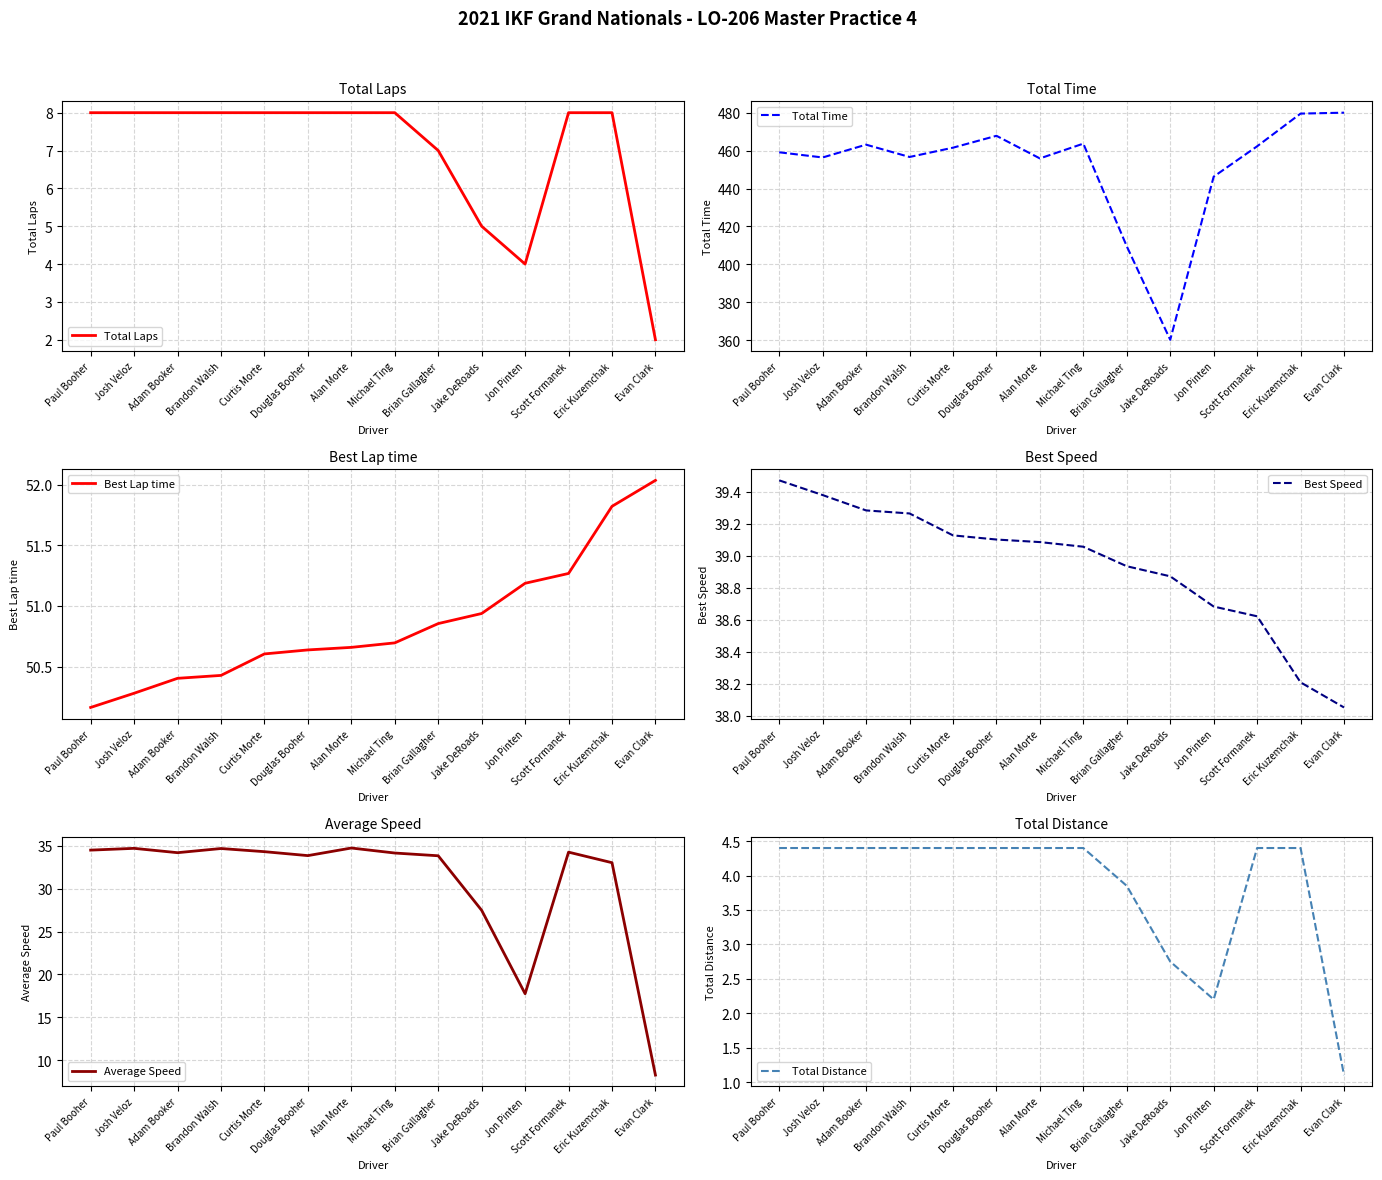

Reading left to right, what are all the values shown in this chart?

Total Laps: Paul Booher=8.0	Josh Veloz=8.0	Adam Booker=8.0	Brandon Walsh=8.0	Curtis Morte=8.0	Douglas Booher=8.0	Alan Morte=8.0	Michael Ting=8.0	Brian Gallagher=7.0	Jake DeRoads=5.0	Jon Pinten=4.0	Scott Formanek=8.0	Eric Kuzemchak=8.0	Evan Clark=2.0
Total Time: Paul Booher=459.1	Josh Veloz=456.4	Adam Booker=463.1	Brandon Walsh=456.6	Curtis Morte=461.5	Douglas Booher=467.8	Alan Morte=455.9	Michael Ting=463.6	Brian Gallagher=409.5	Jake DeRoads=360.3	Jon Pinten=446.2	Scott Formanek=462.2	Eric Kuzemchak=479.5	Evan Clark=480.0
Best Lap time: Paul Booher=50.2	Josh Veloz=50.3	Adam Booker=50.4	Brandon Walsh=50.4	Curtis Morte=50.6	Douglas Booher=50.6	Alan Morte=50.7	Michael Ting=50.7	Brian Gallagher=50.9	Jake DeRoads=50.9	Jon Pinten=51.2	Scott Formanek=51.3	Eric Kuzemchak=51.8	Evan Clark=52.0
Best Speed: Paul Booher=39.5	Josh Veloz=39.4	Adam Booker=39.3	Brandon Walsh=39.3	Curtis Morte=39.1	Douglas Booher=39.1	Alan Morte=39.1	Michael Ting=39.1	Brian Gallagher=38.9	Jake DeRoads=38.9	Jon Pinten=38.7	Scott Formanek=38.6	Eric Kuzemchak=38.2	Evan Clark=38.1
Average Speed: Paul Booher=34.5	Josh Veloz=34.7	Adam Booker=34.2	Brandon Walsh=34.7	Curtis Morte=34.3	Douglas Booher=33.9	Alan Morte=34.7	Michael Ting=34.2	Brian Gallagher=33.8	Jake DeRoads=27.5	Jon Pinten=17.7	Scott Formanek=34.3	Eric Kuzemchak=33.0	Evan Clark=8.3
Total Distance: Paul Booher=4.4	Josh Veloz=4.4	Adam Booker=4.4	Brandon Walsh=4.4	Curtis Morte=4.4	Douglas Booher=4.4	Alan Morte=4.4	Michael Ting=4.4	Brian Gallagher=3.9	Jake DeRoads=2.8	Jon Pinten=2.2	Scott Formanek=4.4	Eric Kuzemchak=4.4	Evan Clark=1.1